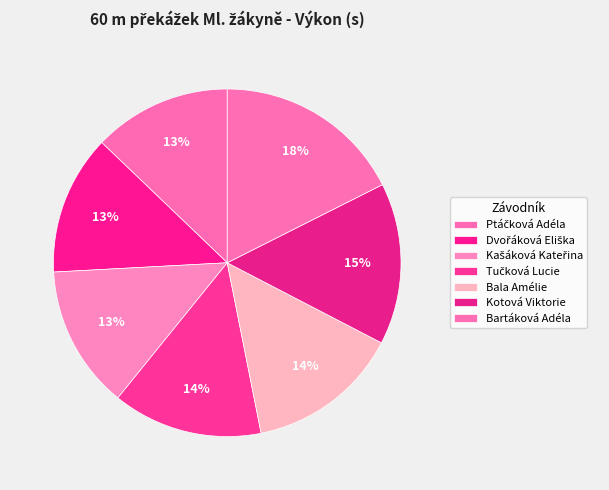

Combined, what portion of the pie is Kašáková Kateřina and Bala Amélie?

27.6%